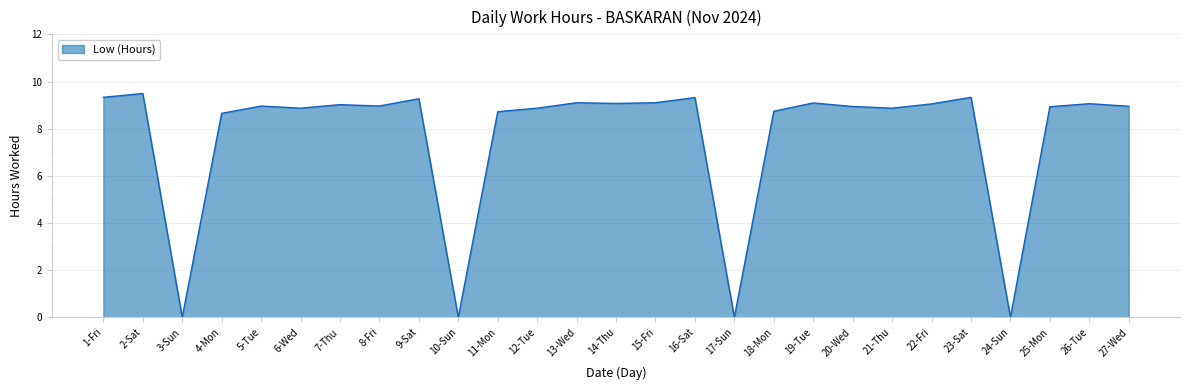

Count the number of values greater than 8.

23